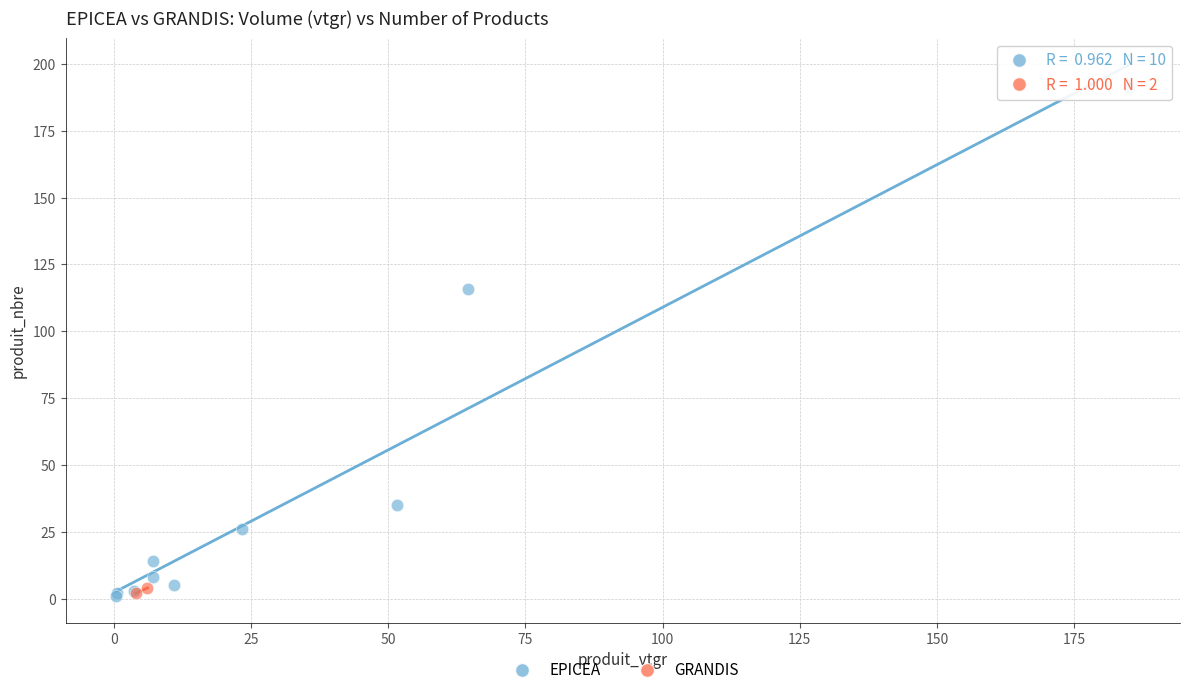

What are all the series names shown in the legend?

EPICEA, GRANDIS